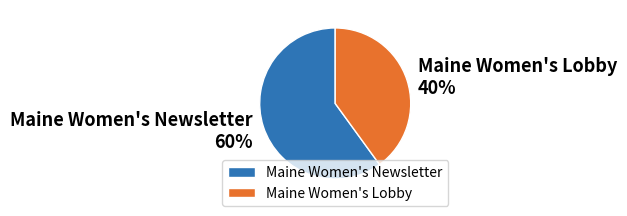

To the nearest percent, what is the combined percentage of Maine Women's Lobby and Maine Women's Newsletter?

100%